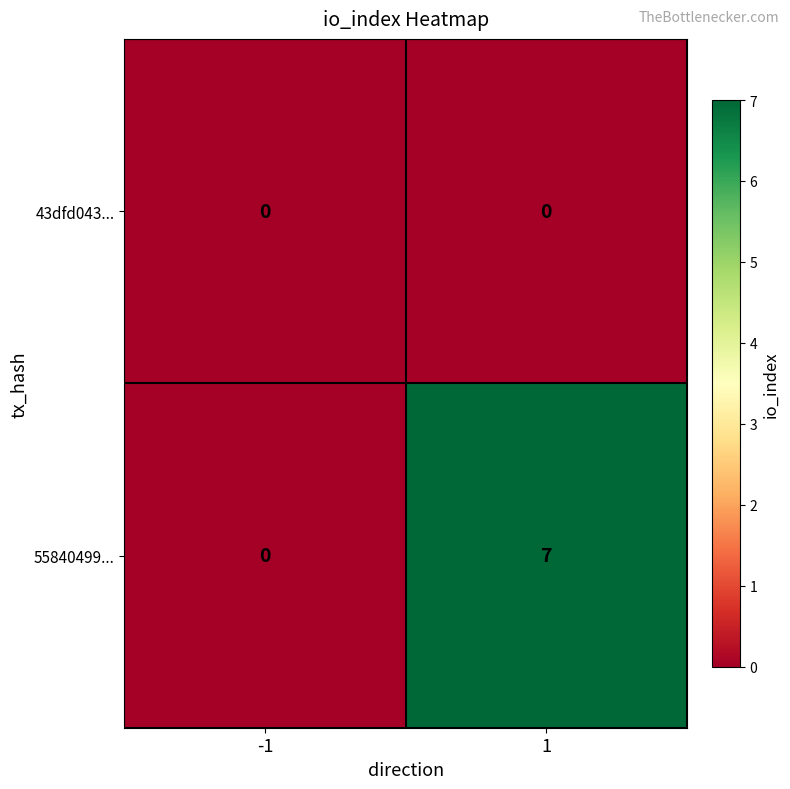

Reading right to left, what are all the values shown in this chart?

43dfd043...: 0	0
55840499...: 7	0